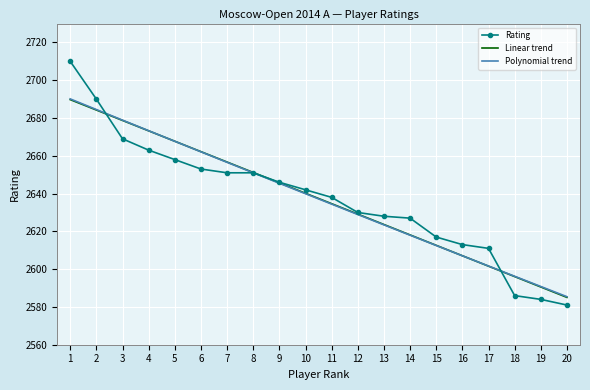

What is the average value of the Rating series?

2637.4